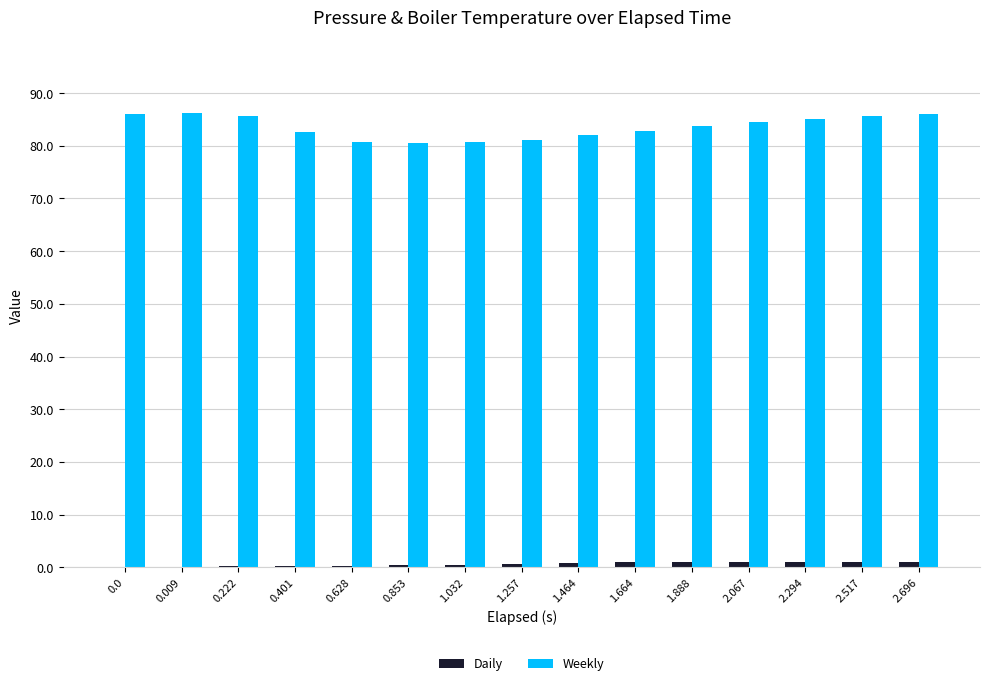

What is the sum of all Daily values?

8.9